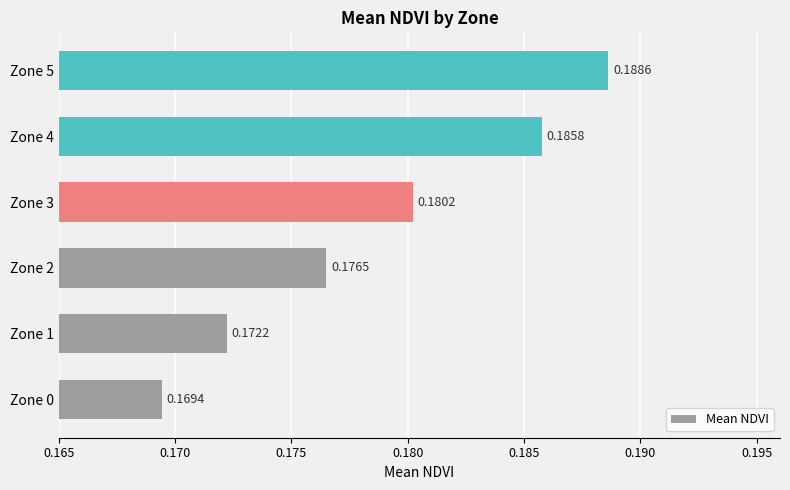

How many bars are there in total?

6